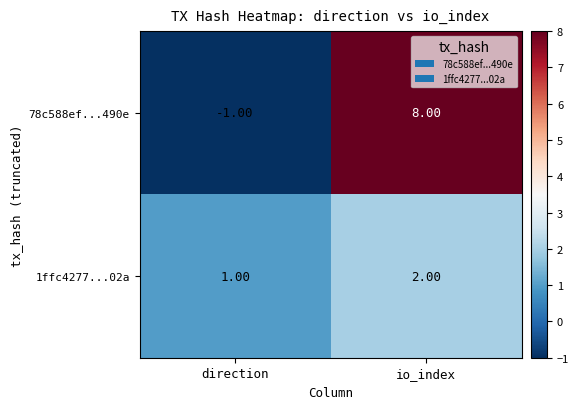

What is the sum of all 1ffc4277...02a values?

3